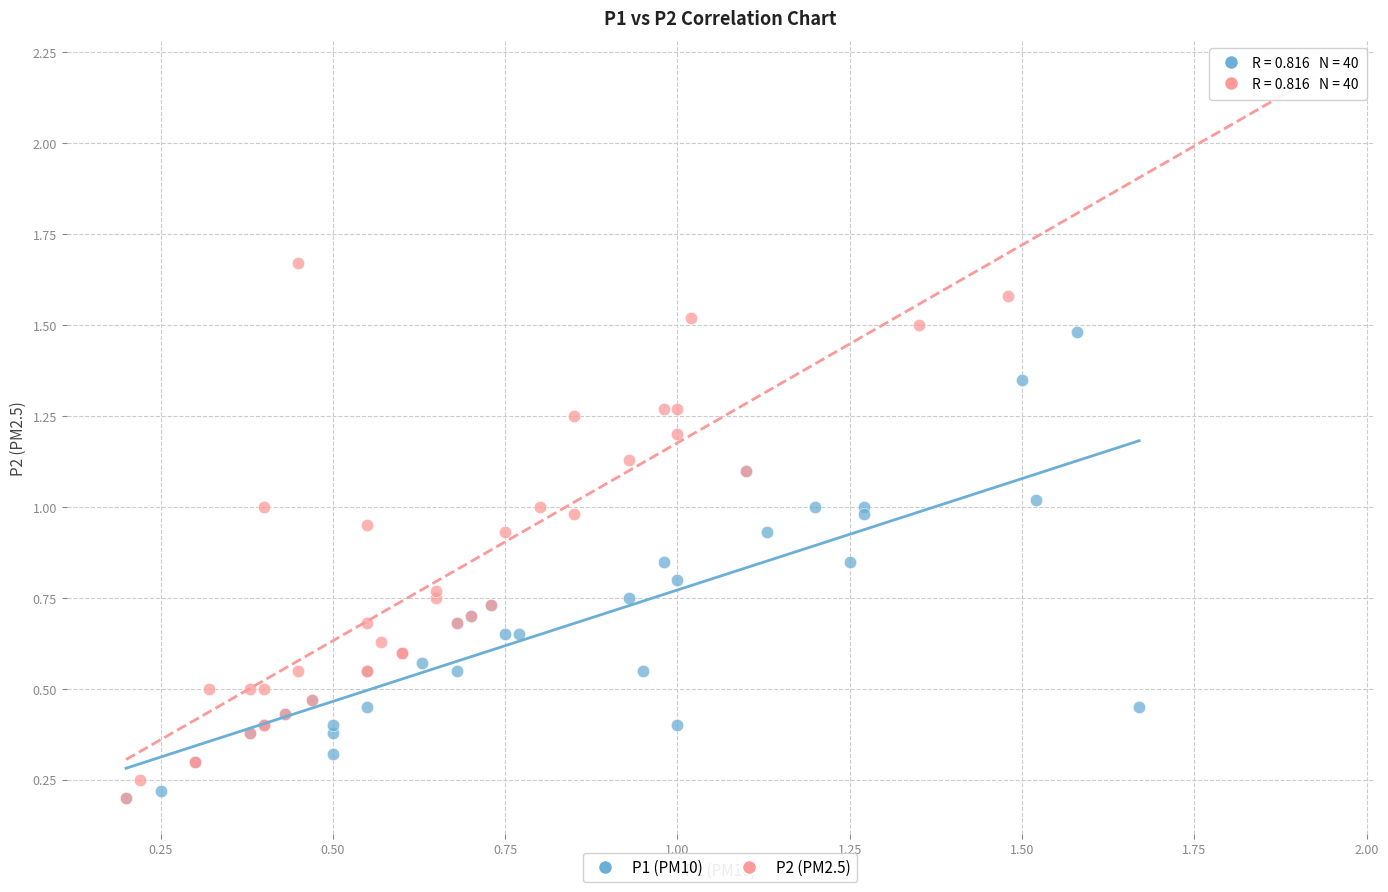

Which series contains the highest Y value?

P2 (PM2.5)